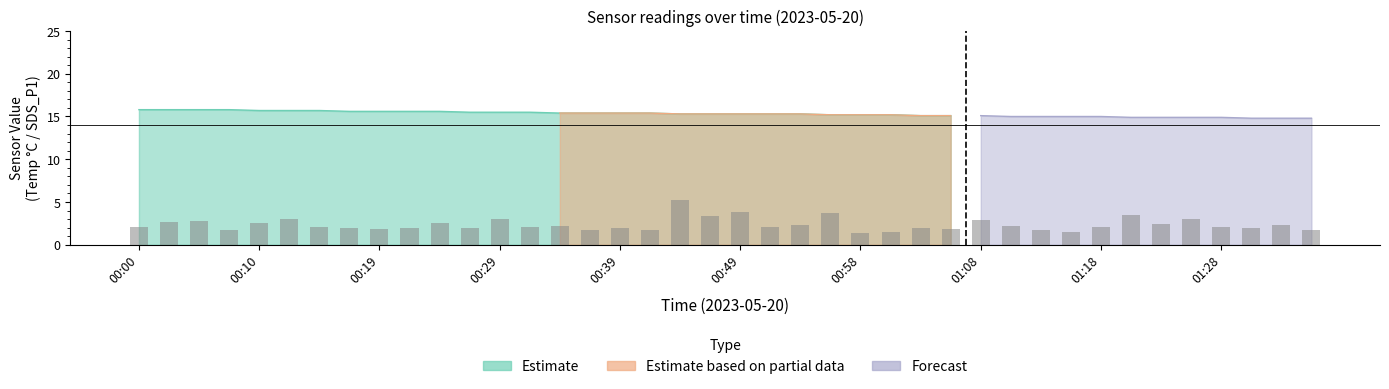

What is the label of the 3rd bar from the right?

37